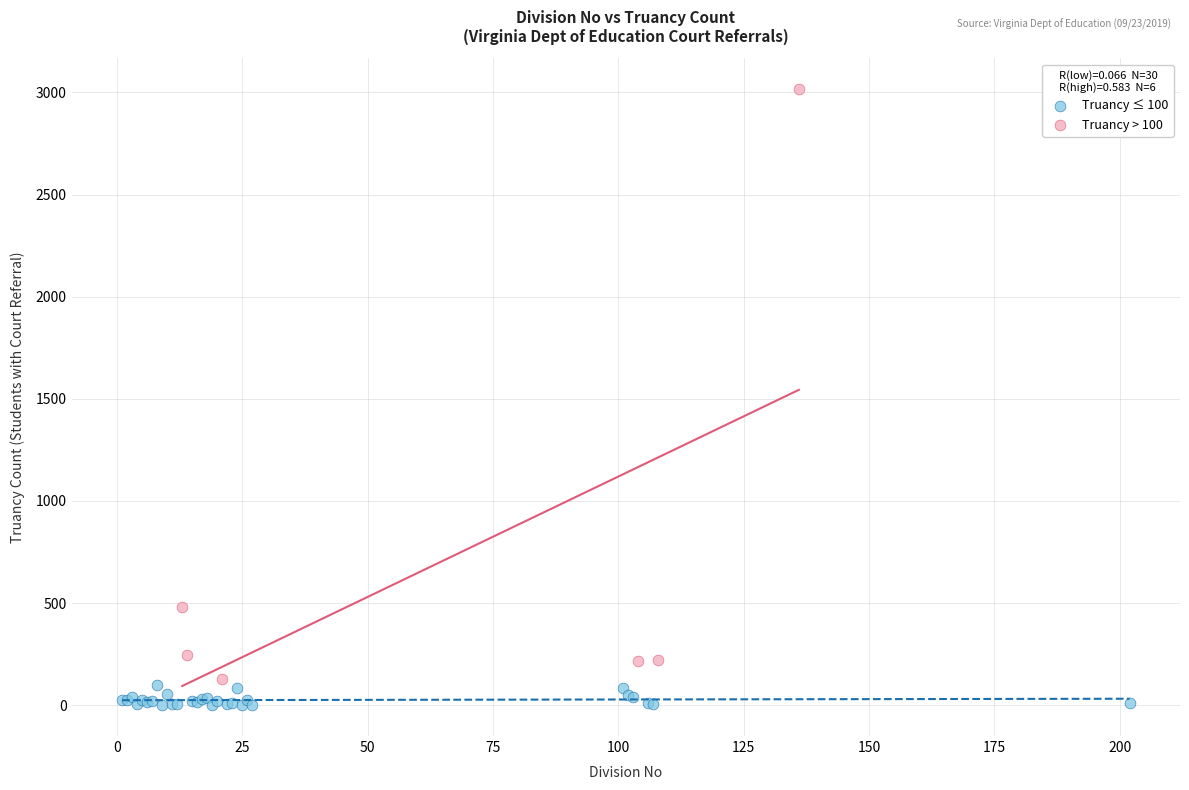

Which series contains the highest Y value?

Truancy > 100